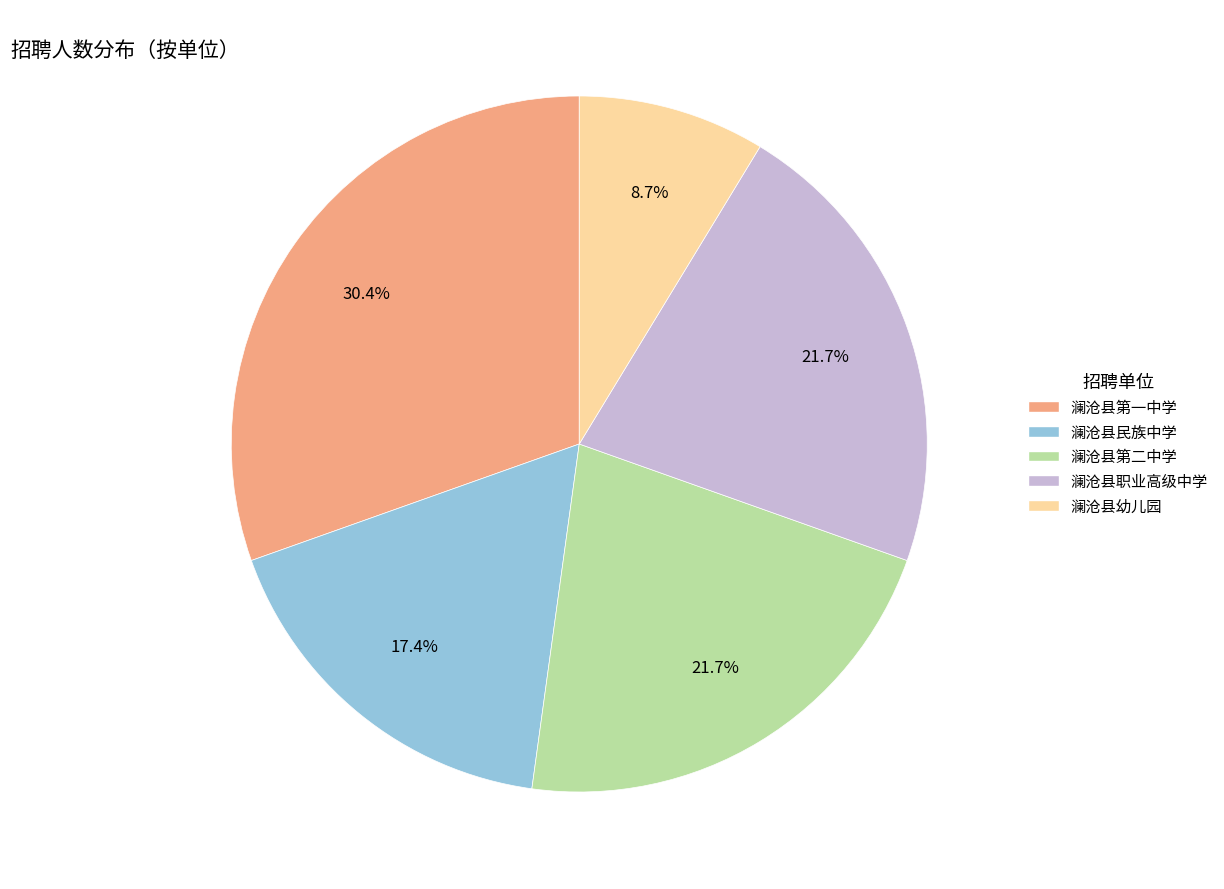

What is the ratio of the value at 澜沧县第一中学 to the value at 澜沧县职业高级中学?

1.4